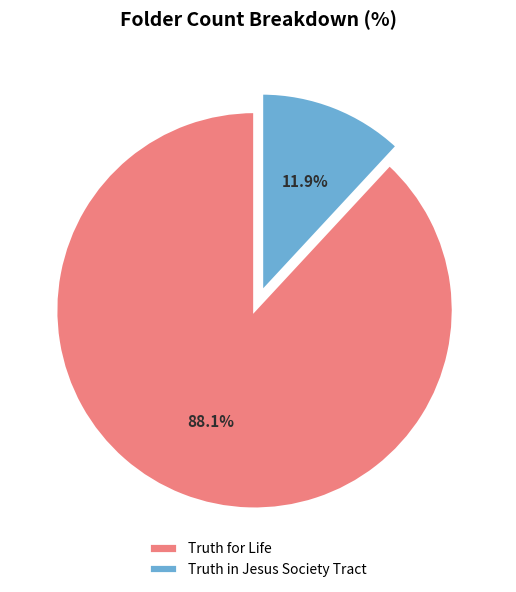

What is the largest slice in the pie chart?

Truth for Life